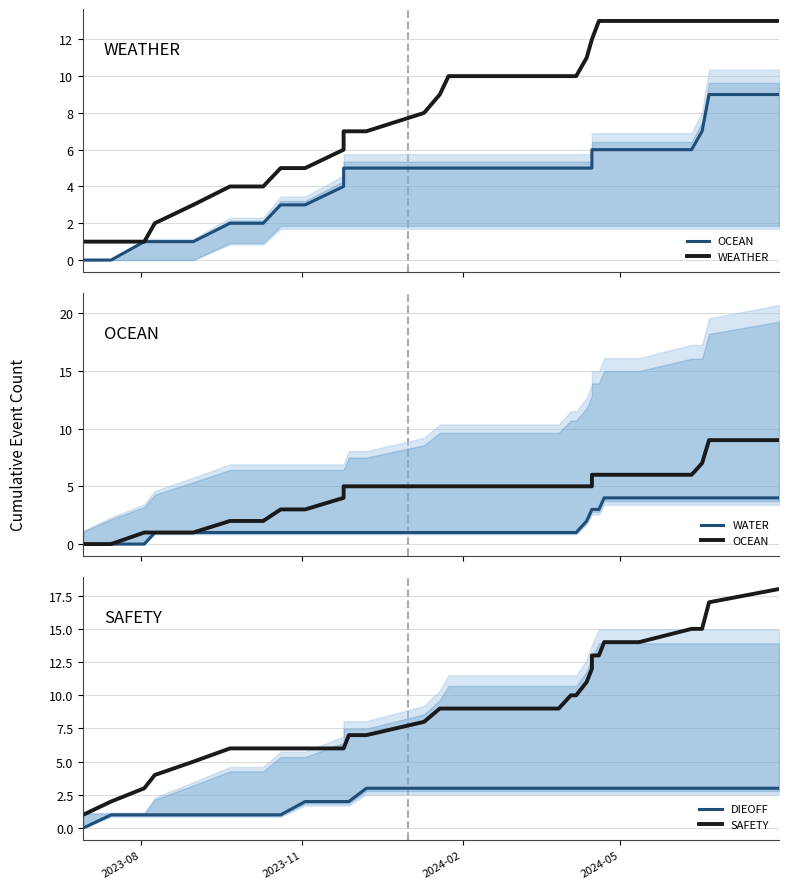

What is the sum of all WEATHER values?

249